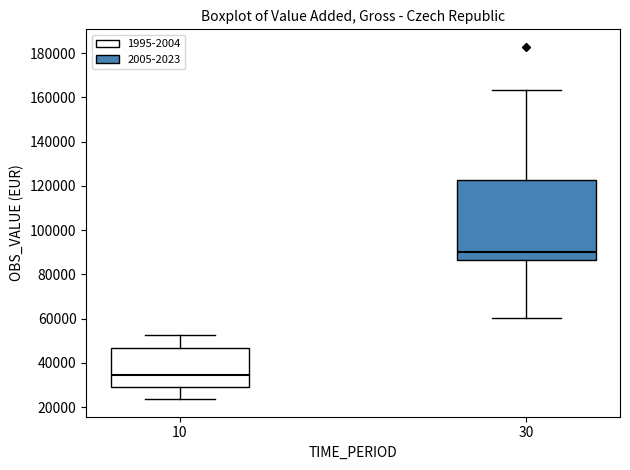

Which box has the highest median line?

30